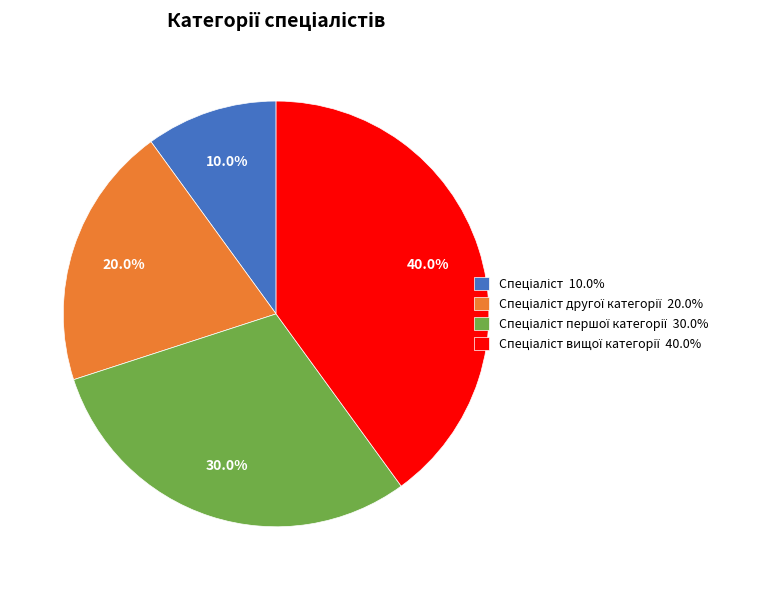

Is there a majority slice in this chart?

No